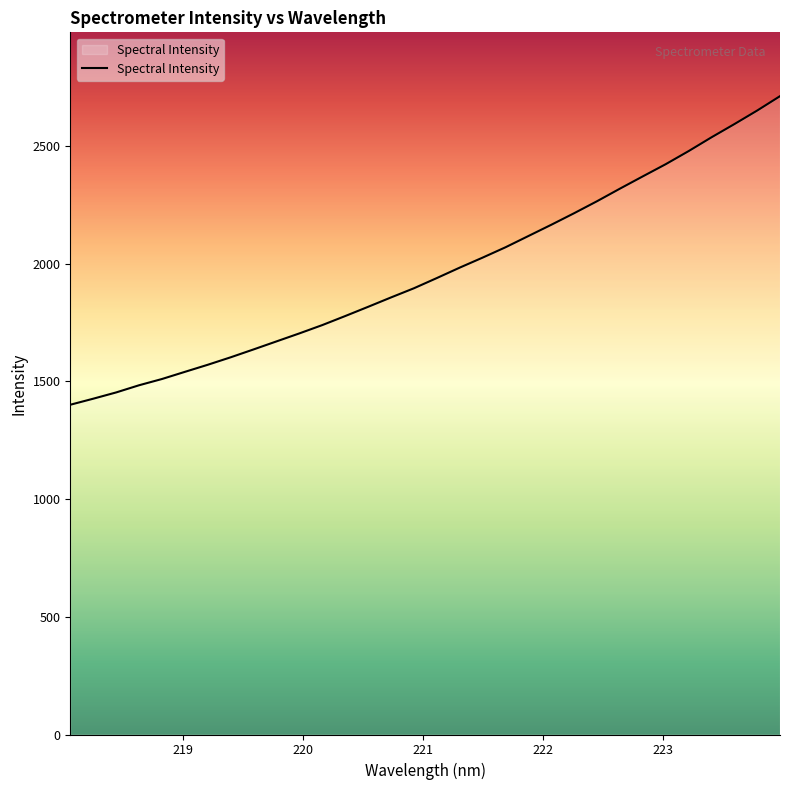

What is the difference between the maximum and minimum values?

1311.1